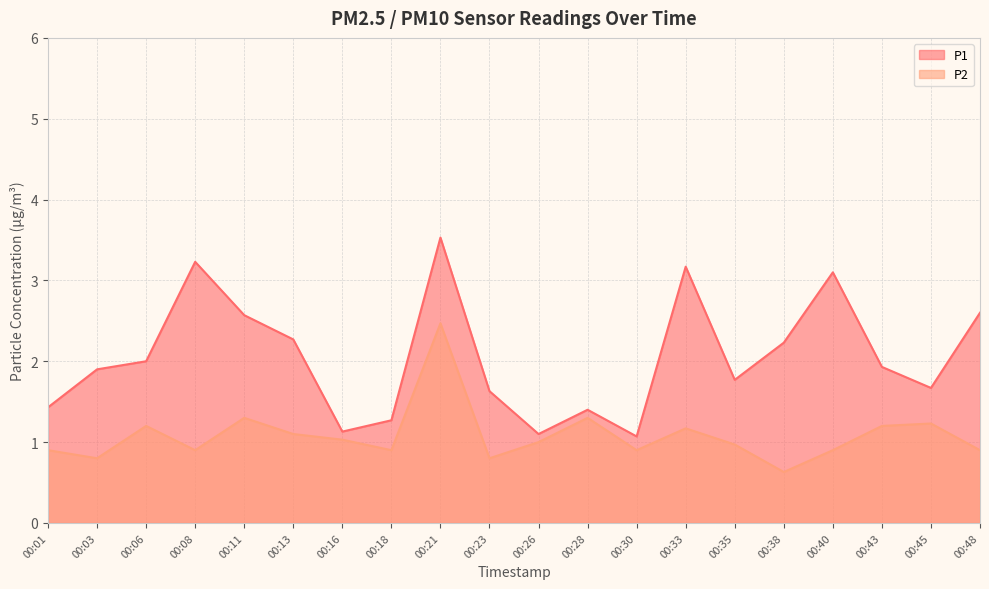

At which label does P1 reach its peak?

00:21